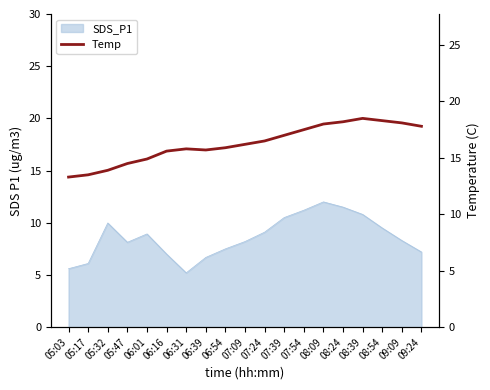

True or false: the data shows 8.5 at 07:24.

False